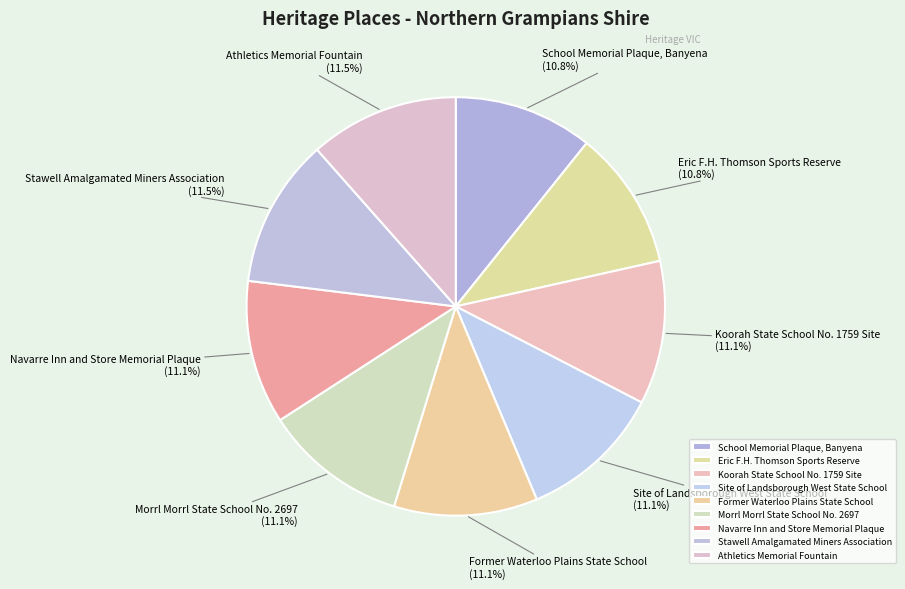

Count the number of slices in the pie.

9